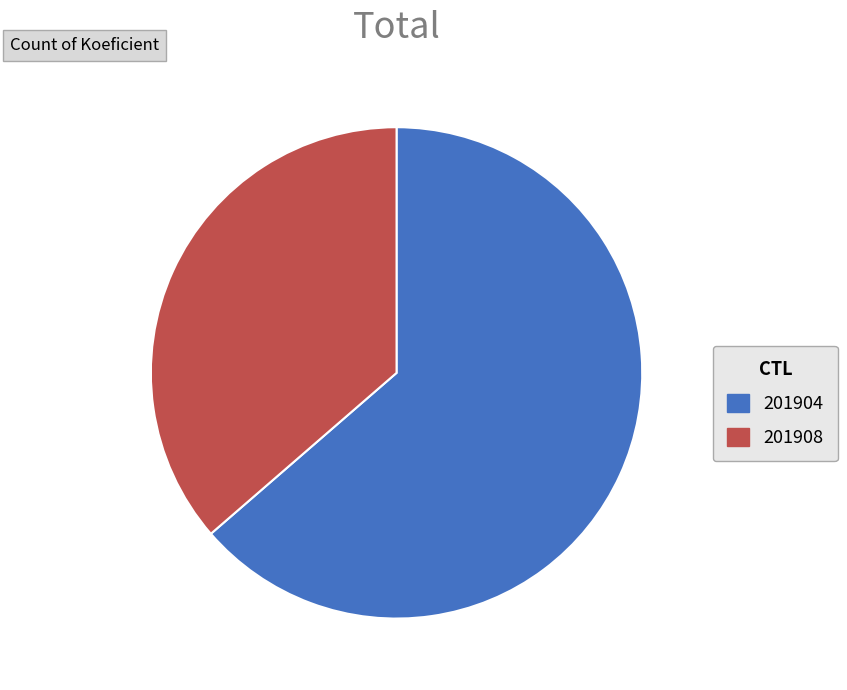

Is it true that 201904 is 69% of the pie?

False